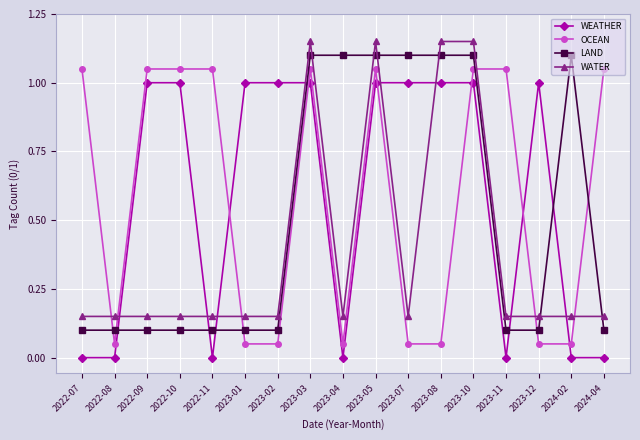

What is the difference between the maximum and minimum values in the WEATHER series?

1.0